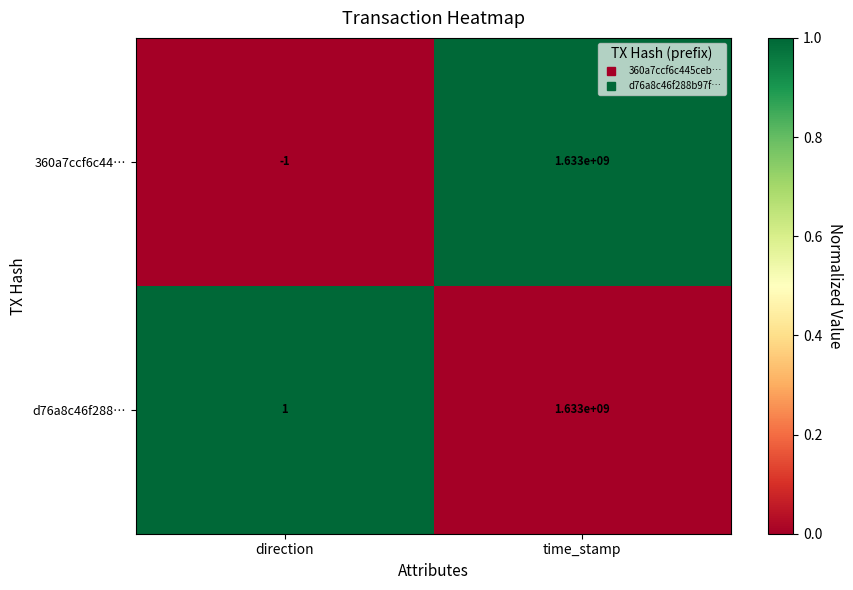

At direction, list the series in order from largest to smallest.

d76a8c46f288…, 360a7ccf6c44…